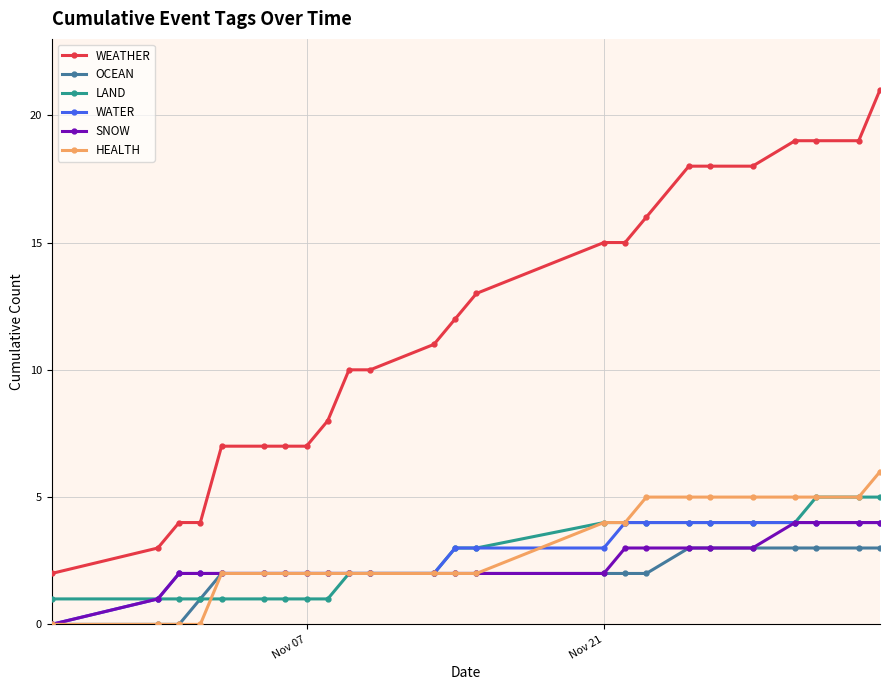

Is this an area chart (filled region under the line)?

No